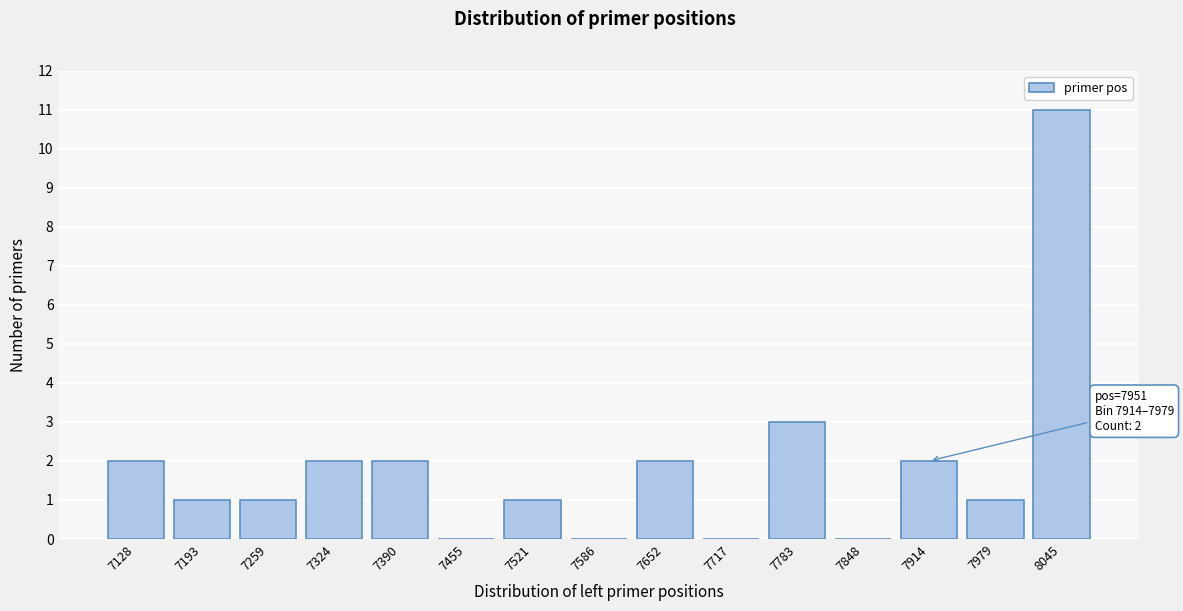

Reading left to right, extract all data points from this chart.

7128=2	7193=1	7259=1	7324=2	7390=2	7455=0	7521=1	7586=0	7652=2	7717=0	7783=3	7848=0	7914=2	7979=1	8045=11